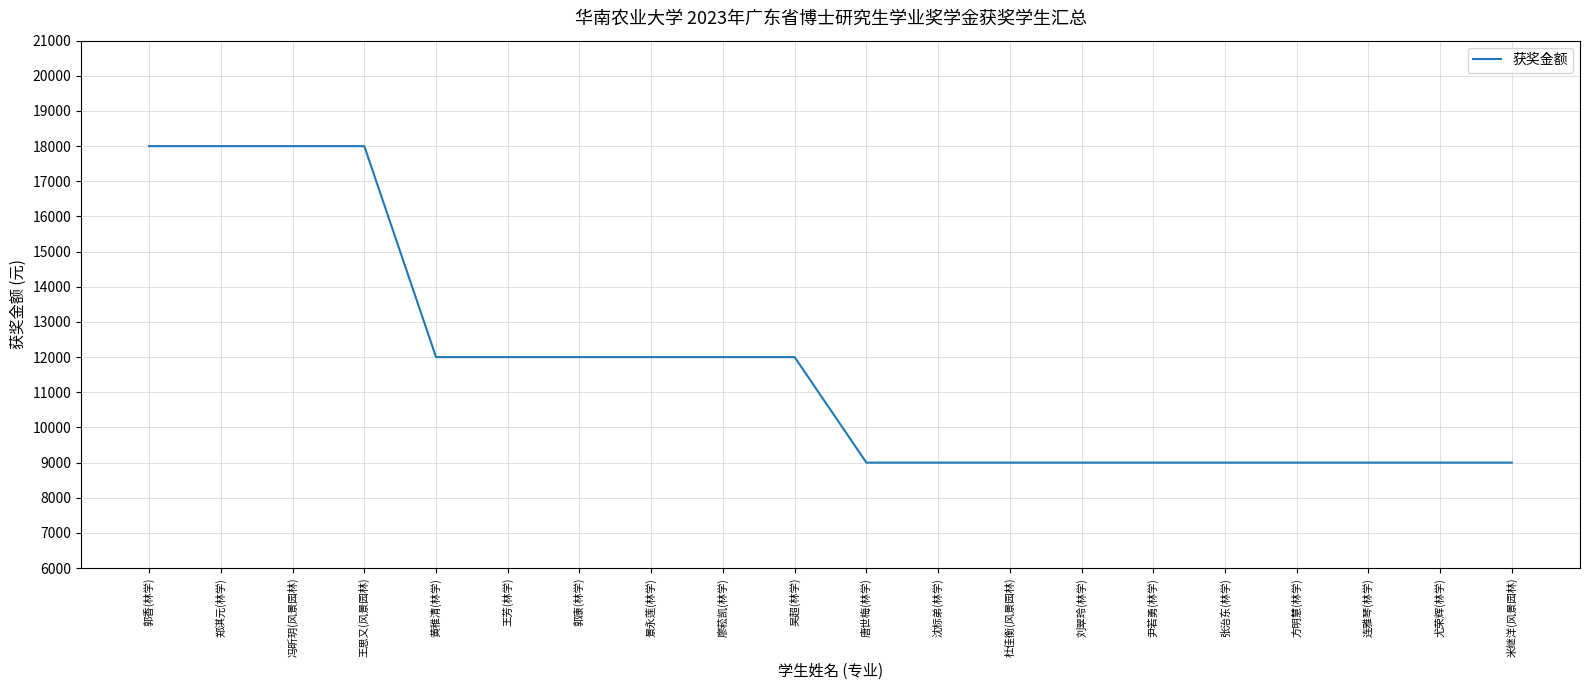

Does the chart have visible grid lines?

Yes